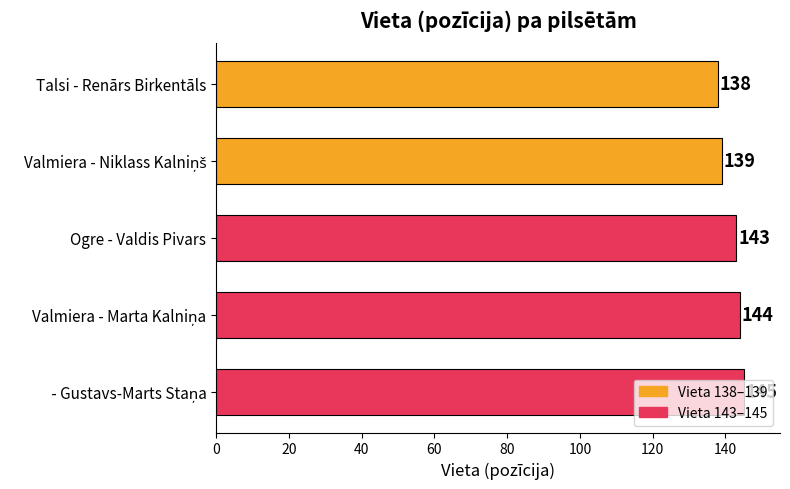

Count the values in the range 139 to 144.

3